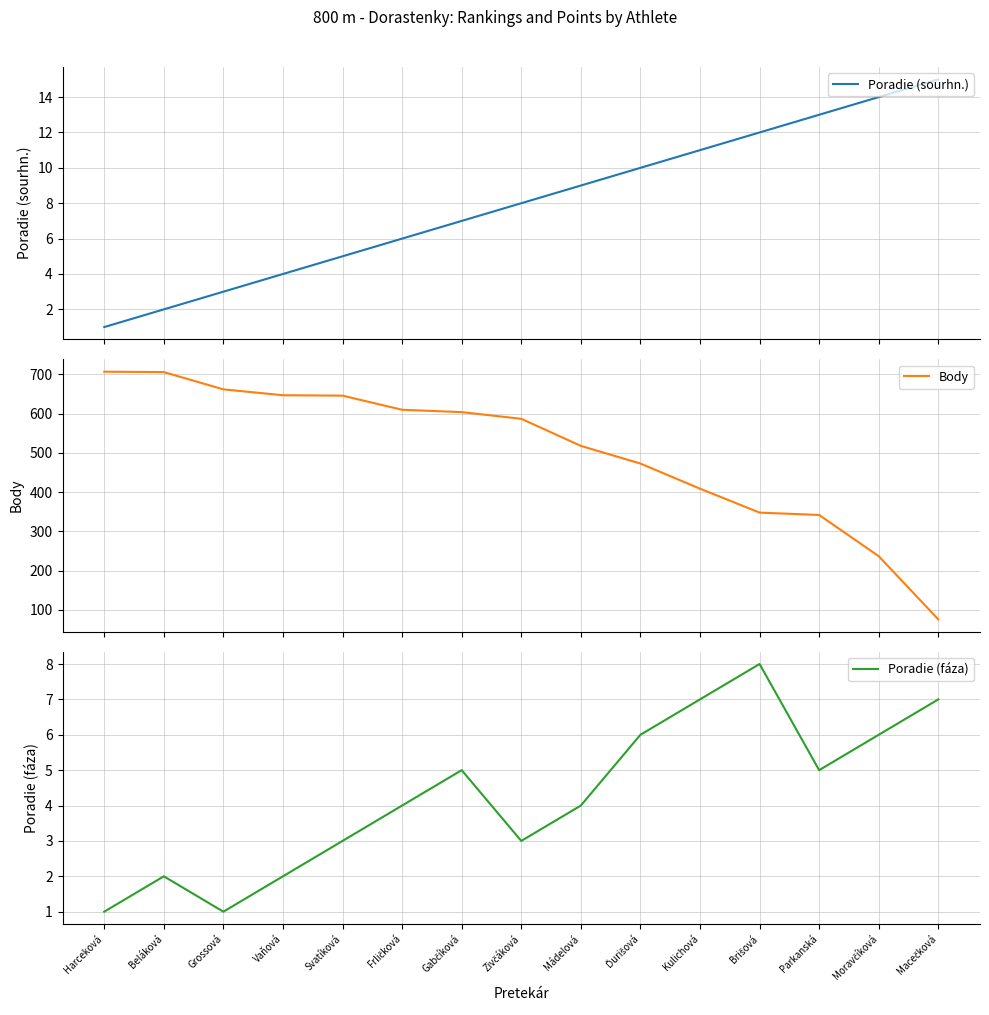

True or false: Body has a value of 535 at Brišová.

False